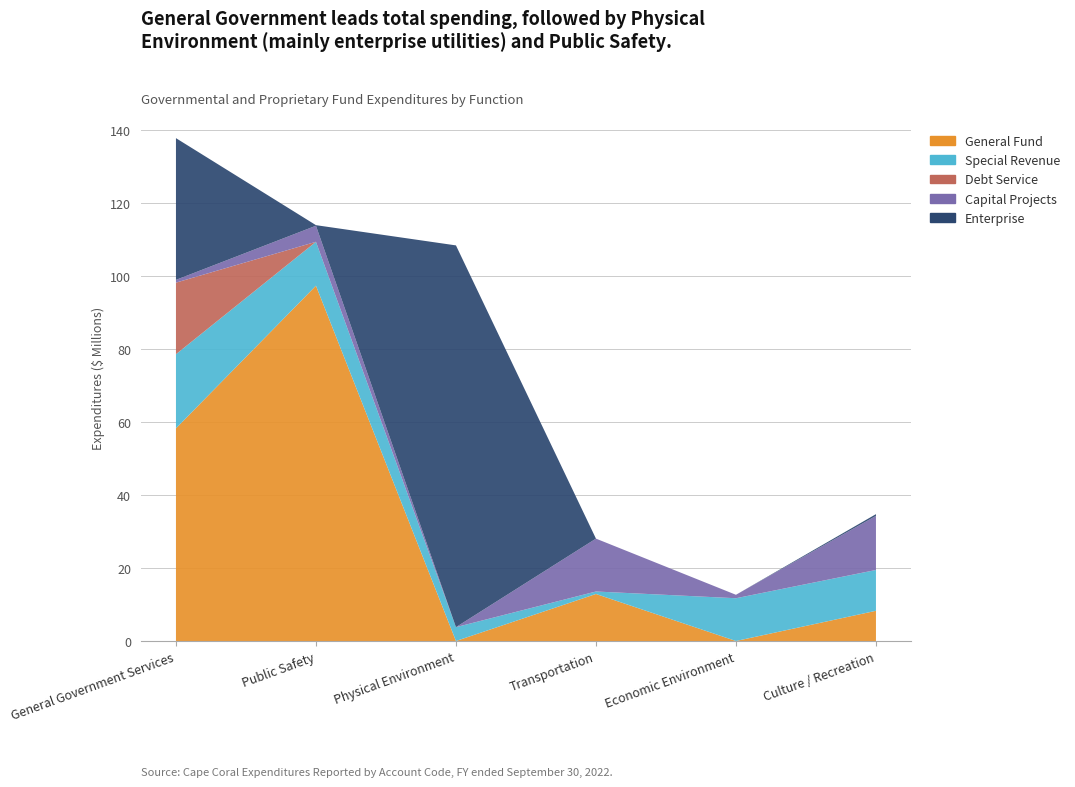

Reading left to right, extract all data points from this chart.

General Fund: General Government Services=58260274.9	Public Safety=97336641.6	Physical Environment=0.0	Transportation=12880763.9	Economic Environment=0.0	Culture / Recreation=8272130.1
Special Revenue: General Government Services=20306071.8	Public Safety=12026434.7	Physical Environment=3794421.5	Transportation=680888.1	Economic Environment=11716454.6	Culture / Recreation=11187536.7
Debt Service: General Government Services=19606287.2	Public Safety=0.0	Physical Environment=0.0	Transportation=0.0	Economic Environment=0.0	Culture / Recreation=0.0
Capital Projects: General Government Services=758819.0	Public Safety=4400139.0	Physical Environment=0.0	Transportation=14487108.0	Economic Environment=943541.0	Culture / Recreation=14812594.0
Enterprise: General Government Services=38828261.0	Public Safety=158212.6	Physical Environment=104582602.8	Transportation=0.0	Economic Environment=0.0	Culture / Recreation=478532.6